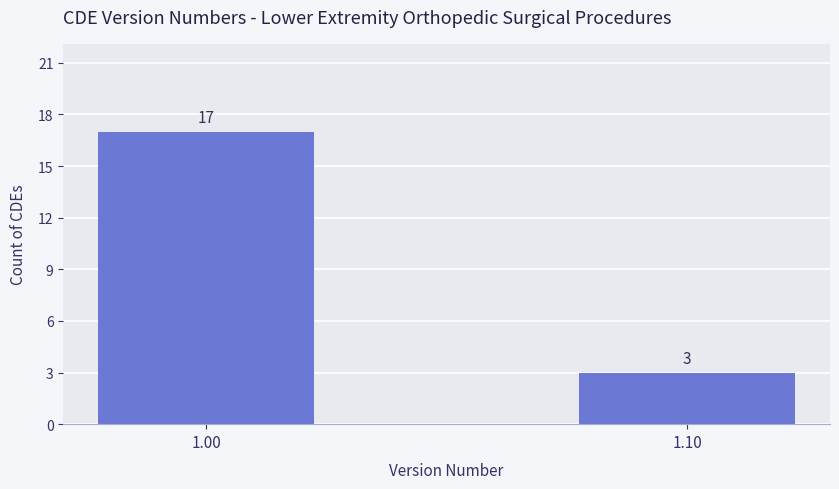

What is the change in value from 1.00 to 1.10?

-14